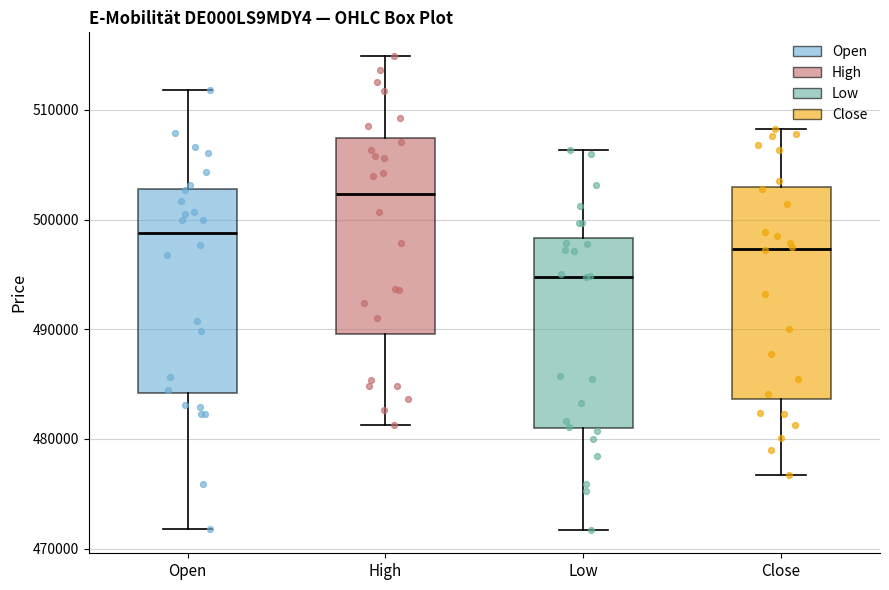

Where is the upper edge of the box for High on the y-axis? The values are not printed on the chart, so give them approximately, as read against the axis.

507000